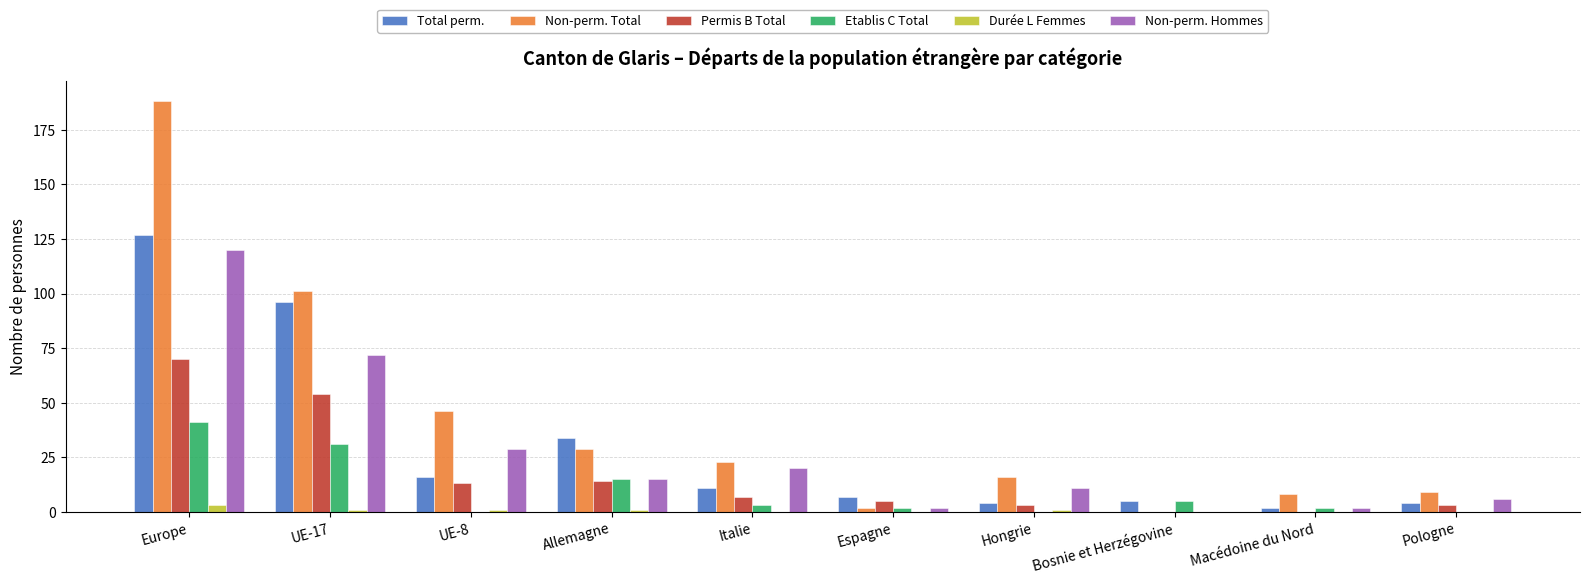

Which series has the largest total across all categories?

Non-perm. Total